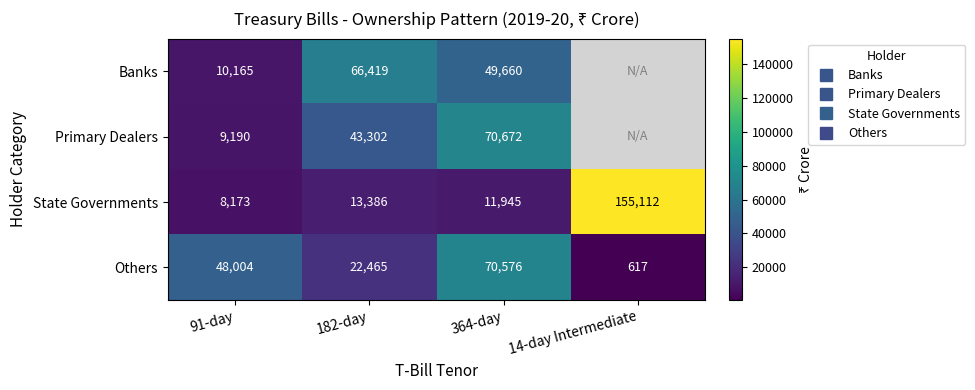

Which series has the largest range (max minus min)?

State Governments